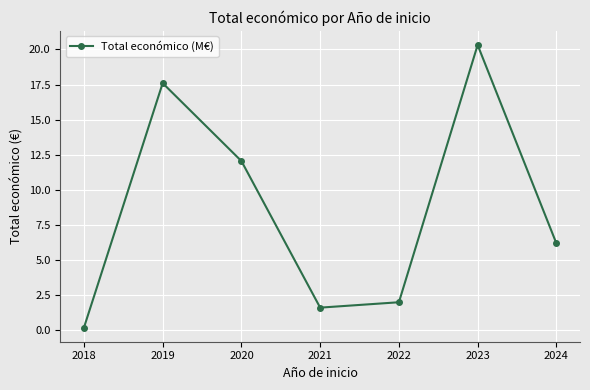

Is it true that the value at 2020 is 12.0?

True